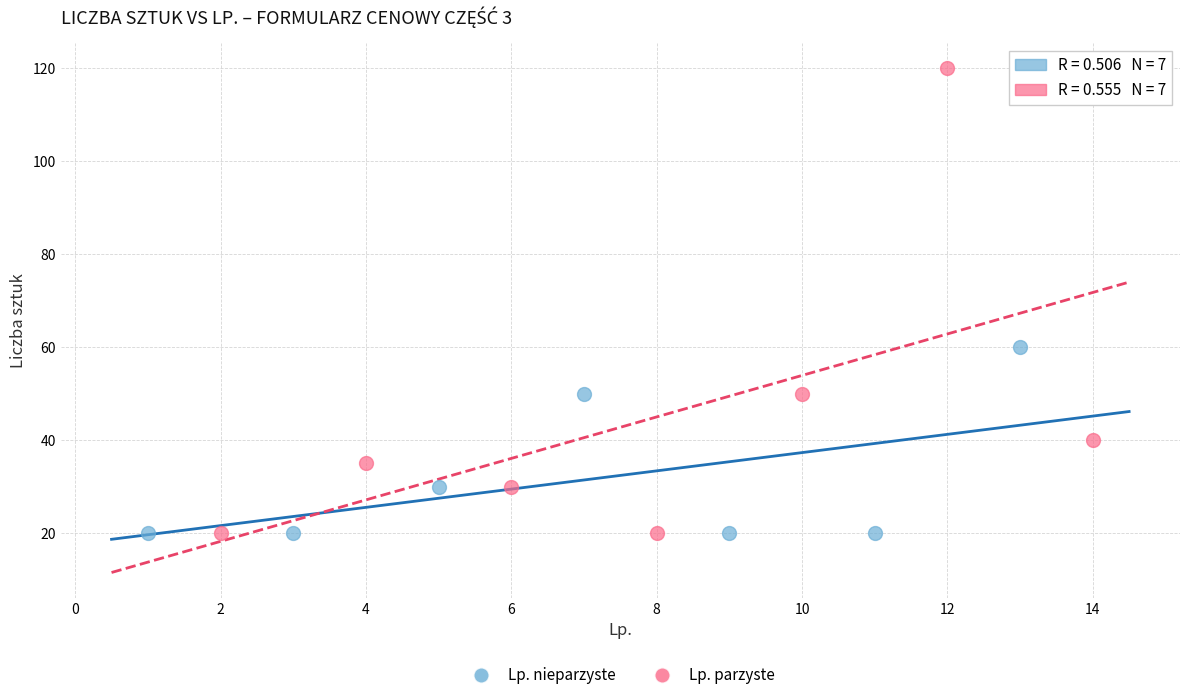

Which series has the widest spread of Y values?

Lp. parzyste